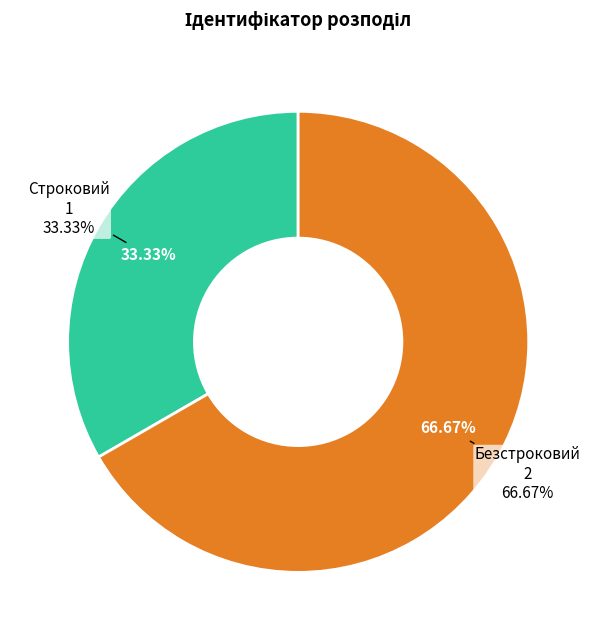

Combined, do Безстроковий and Строковий account for over 50%?

Yes